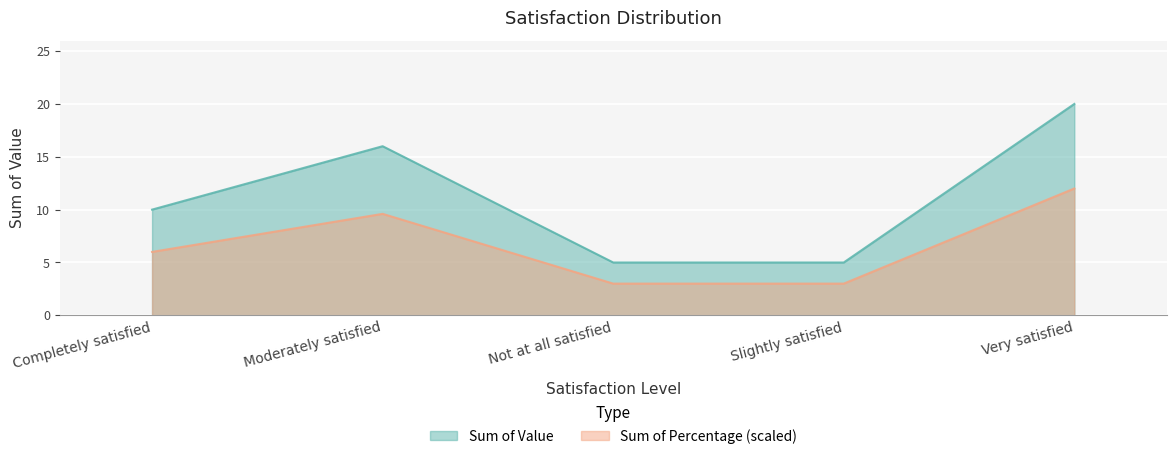

What position from the left is Slightly satisfied?

4